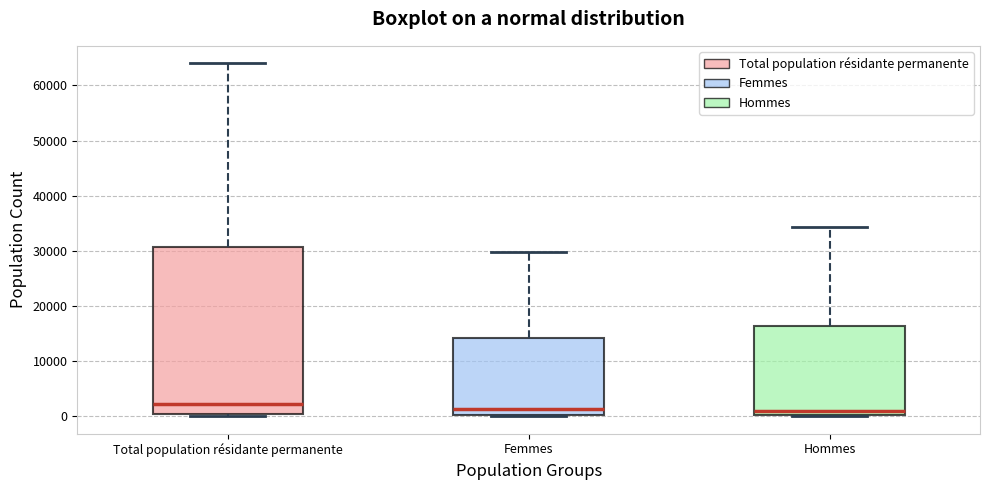

Reading left to right, read every box against the y-axis: the position of its median line, the range the box covers, and the ends of its whiskers. The values are not printed on the chart, so give them approximately, as read against the axis.

Total population résidante permanente: median 2000, box 0 to 31000, whiskers 0 (just below the box's lower edge) to 64000
Femmes: median 1000, box 0 to 14000, whiskers 0 to 30000
Hommes: median 1000, box 0 to 16000, whiskers 0 to 34000